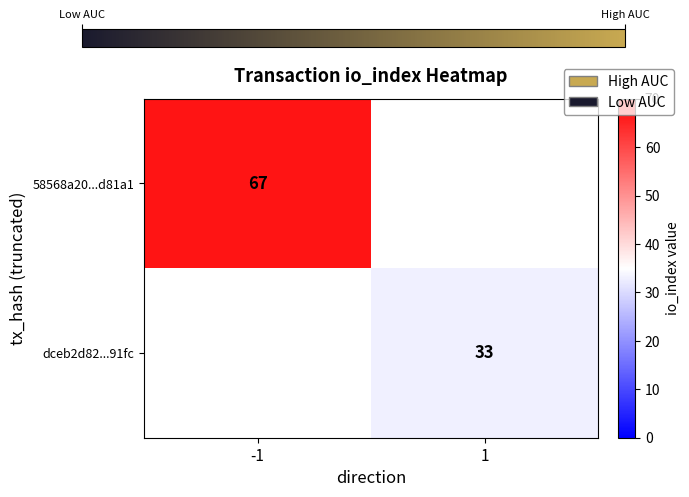

The dceb2d82...91fc series shows 33 at 1. True or false?

True